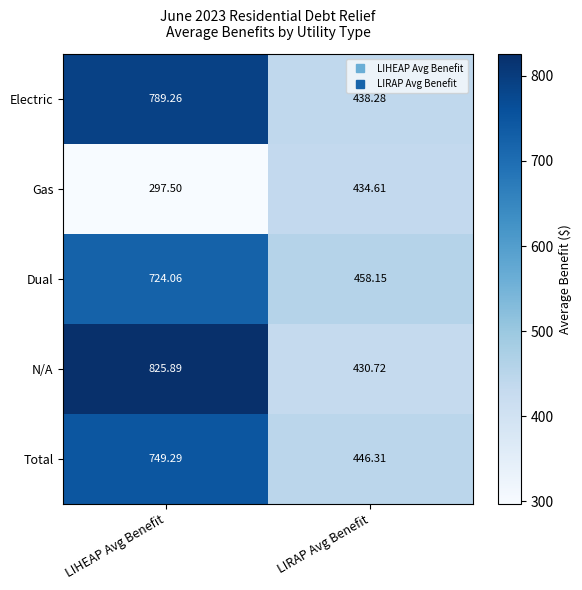

Which category has the lowest value in the Dual series?

LIRAP Avg Benefit